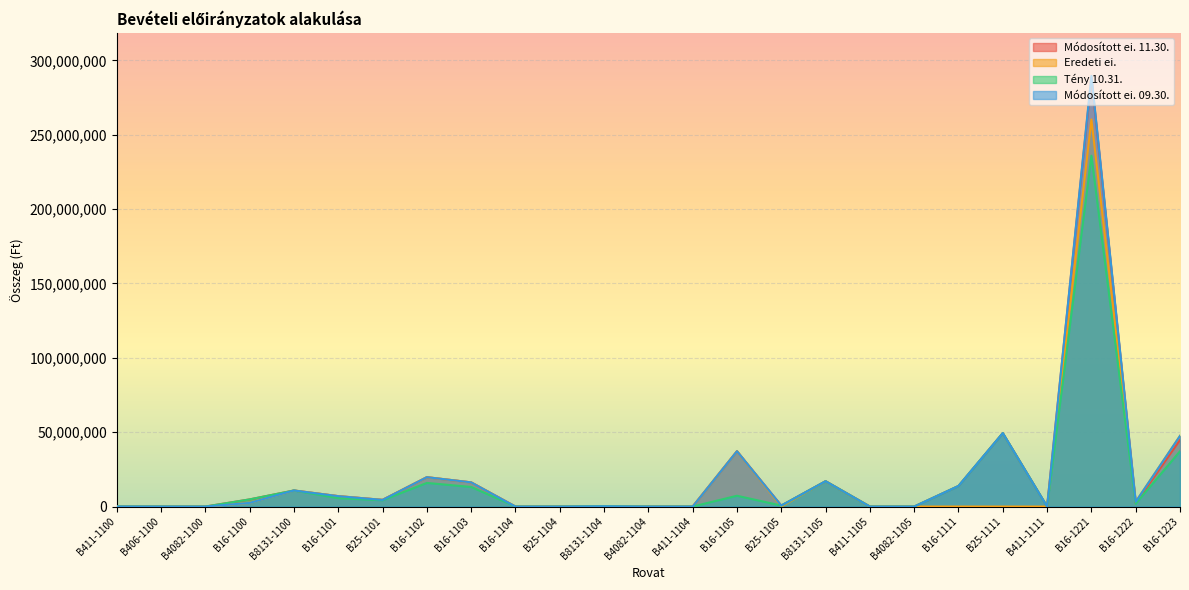

How many values in the Módosított ei. 09.30. series are below 2468000?

12